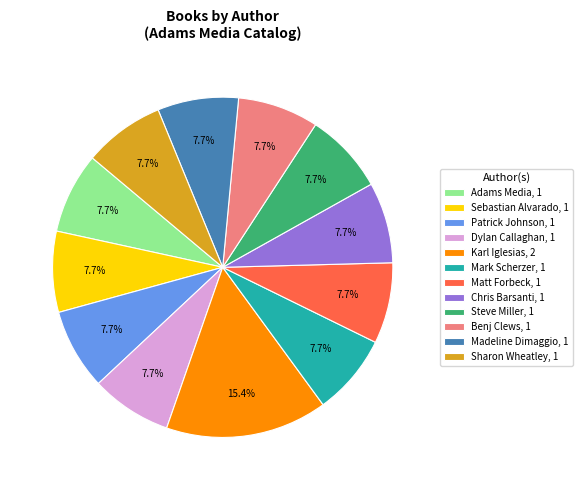

Between Benj Clews, 1 and Karl Iglesias, 2, which is larger?

Karl Iglesias, 2